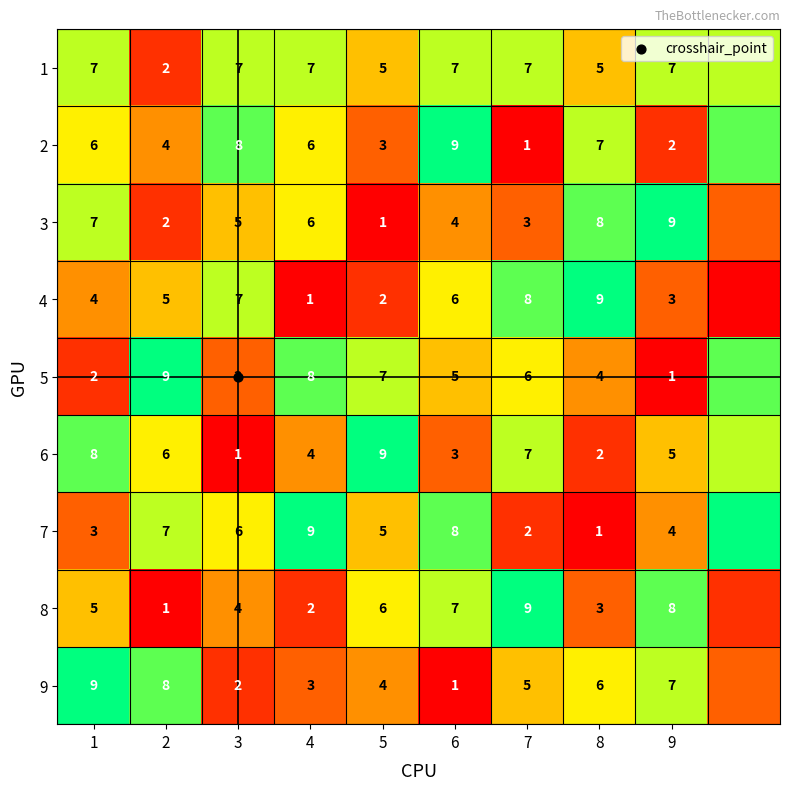

What is the difference between the 3 values at 4 and 9?

3